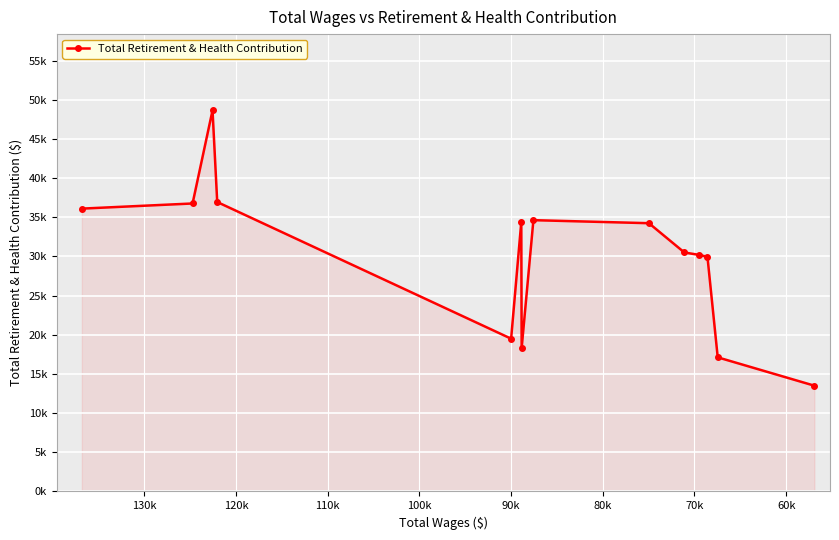

At which category does the data reach its first local valley?

90k